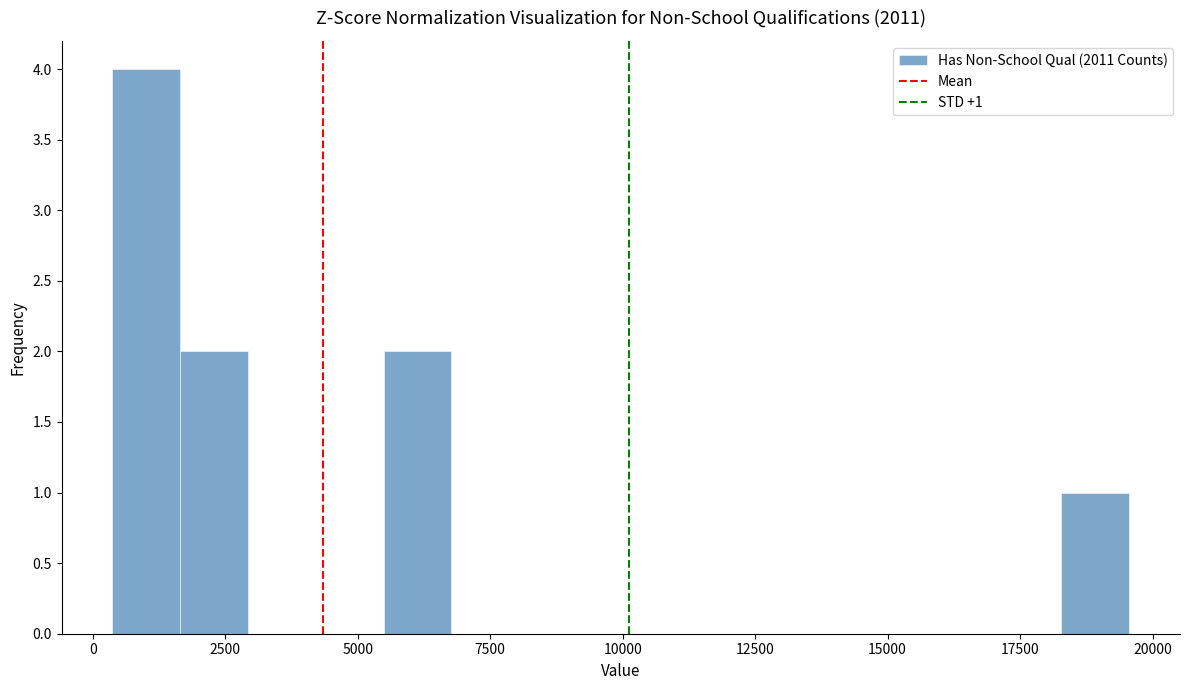

Around what value on the x-axis is the tallest bar? Give the approximate position of its centre, as read against the axis.

1000